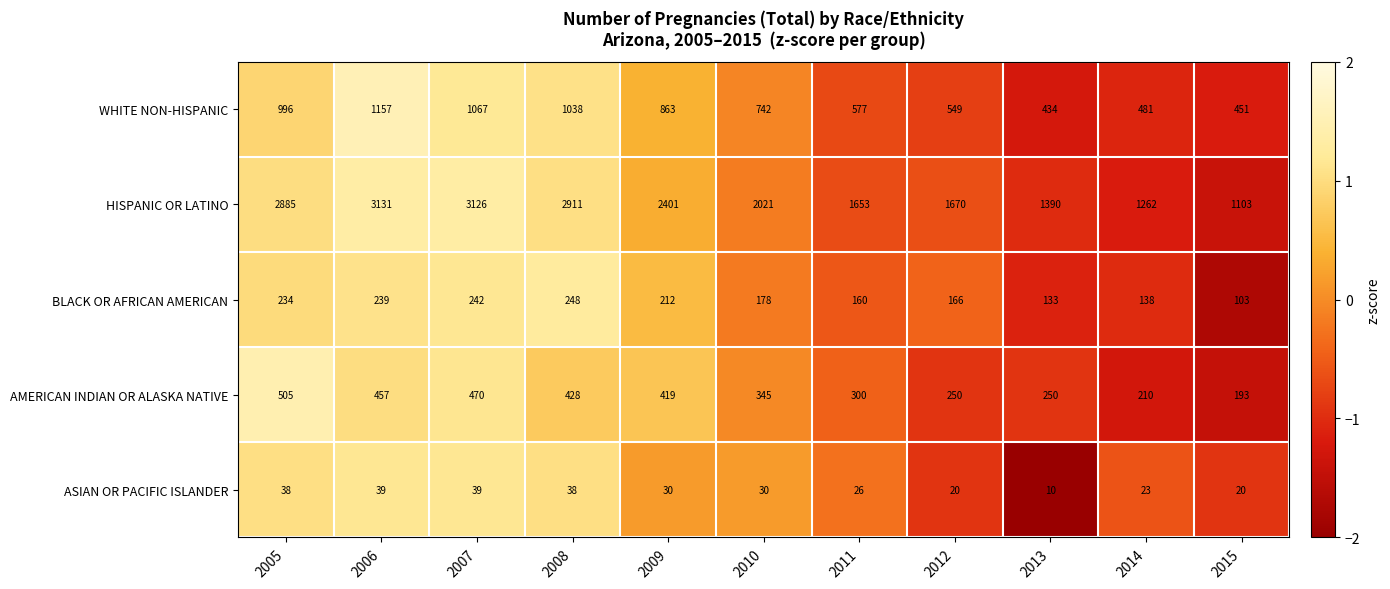

True or false: ASIAN OR PACIFIC ISLANDER has a value of 15 at 2005.

False